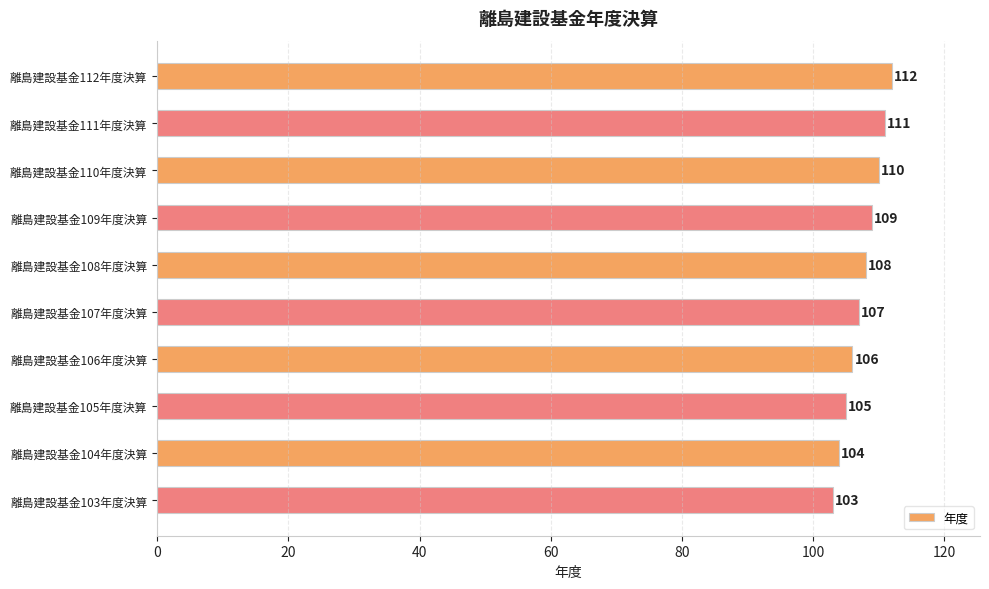

How many bars are there in total?

10